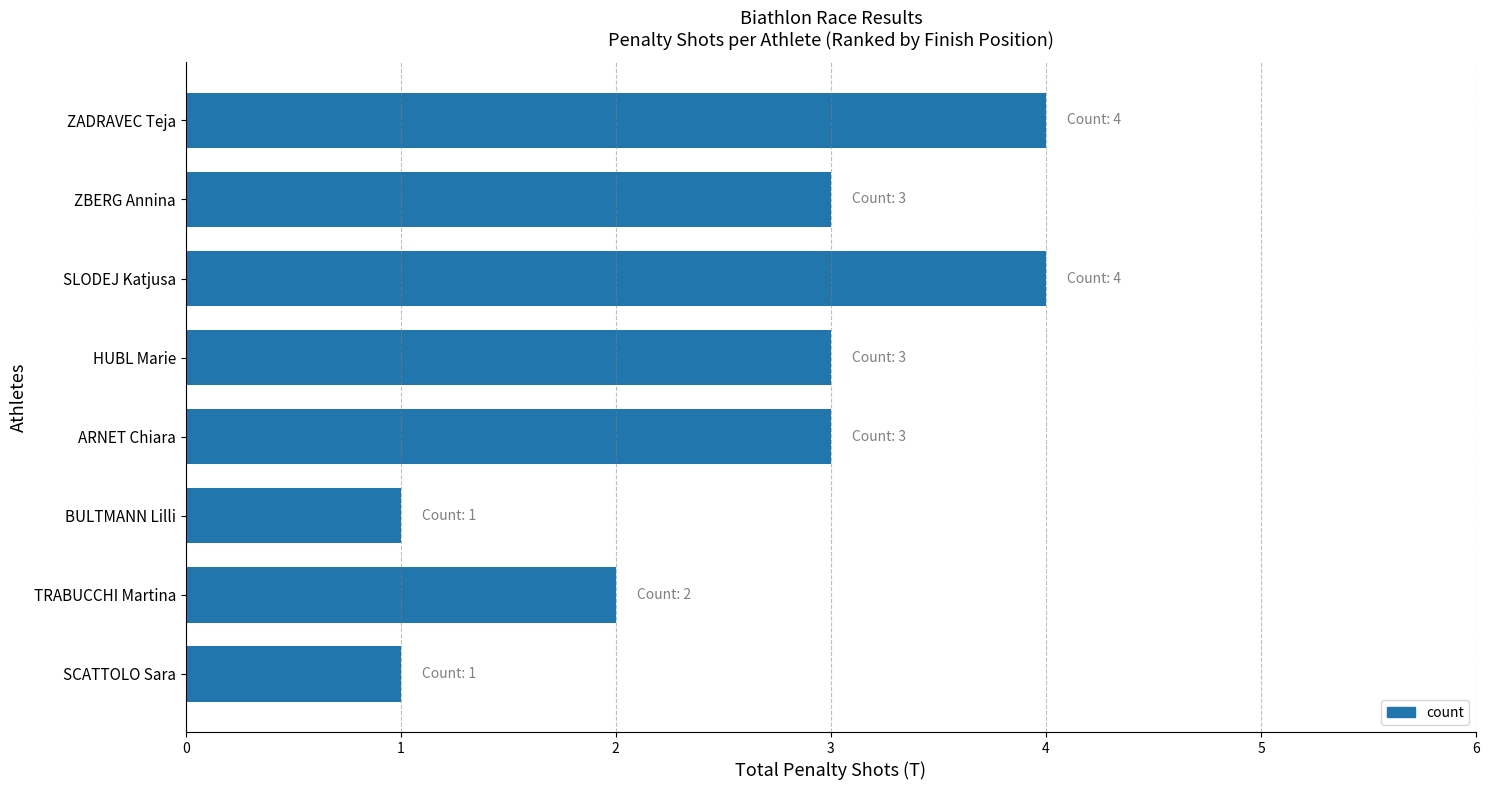

What is the maximum value shown in the chart?

4